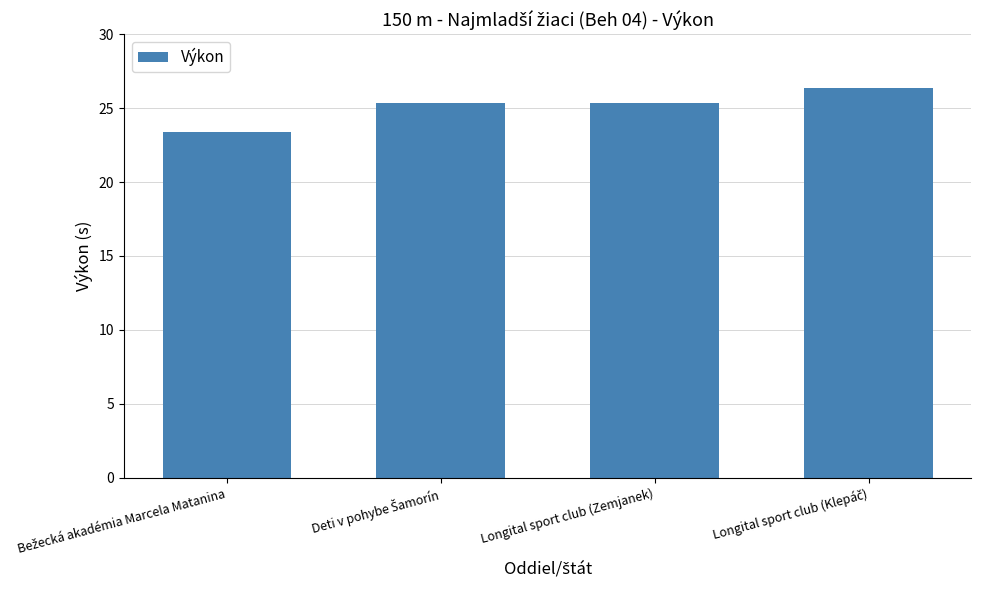

What is the sum of all values?

100.5